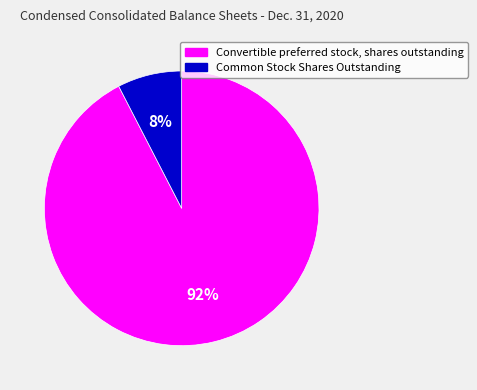

To the nearest percent, what percentage of the pie is Convertible preferred stock, shares outstanding?

92%